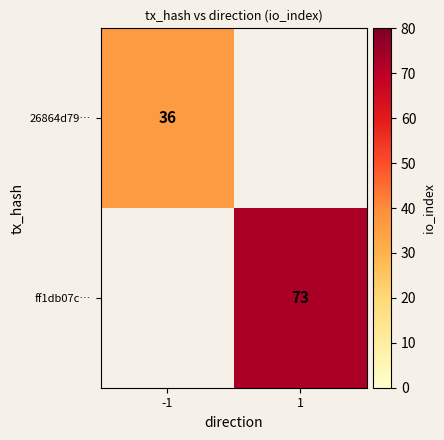

The value of ff1db07c… at 1 is 73. True or false?

True